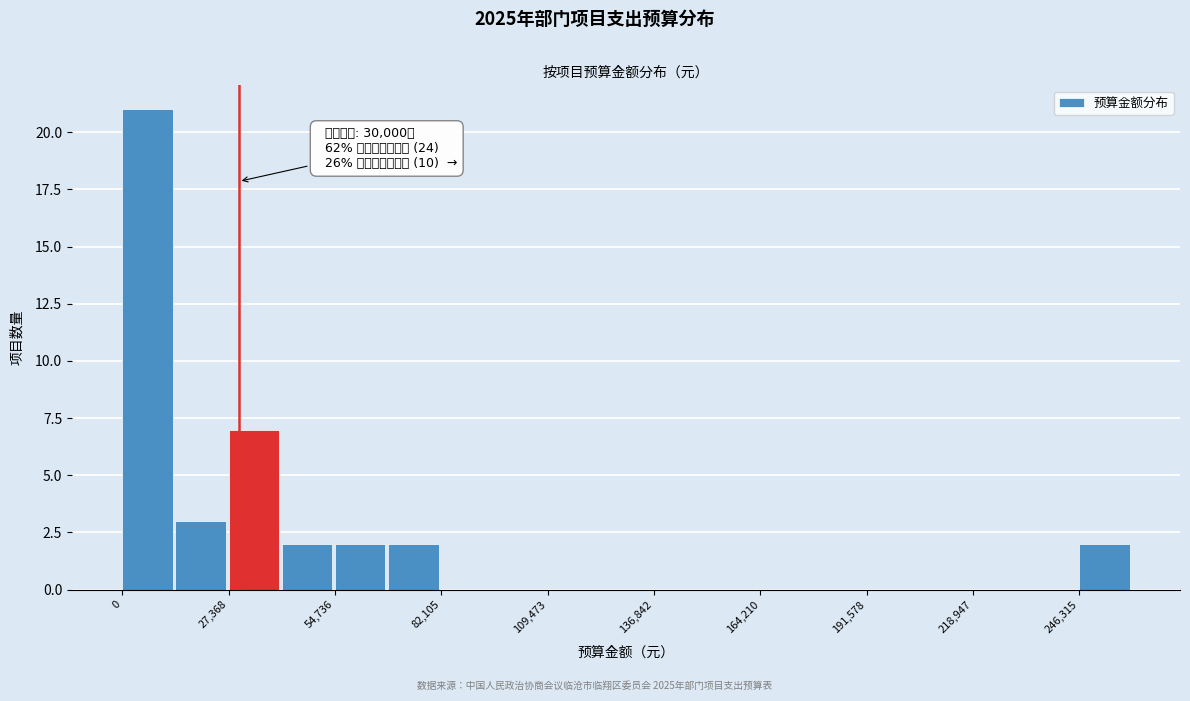

Around what value on the x-axis is the tallest bar? Give the approximate position of its centre, as read against the axis.

5000